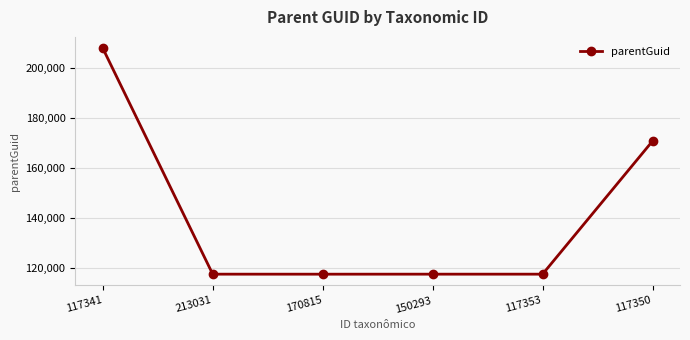

What position from the left is 117350?

6